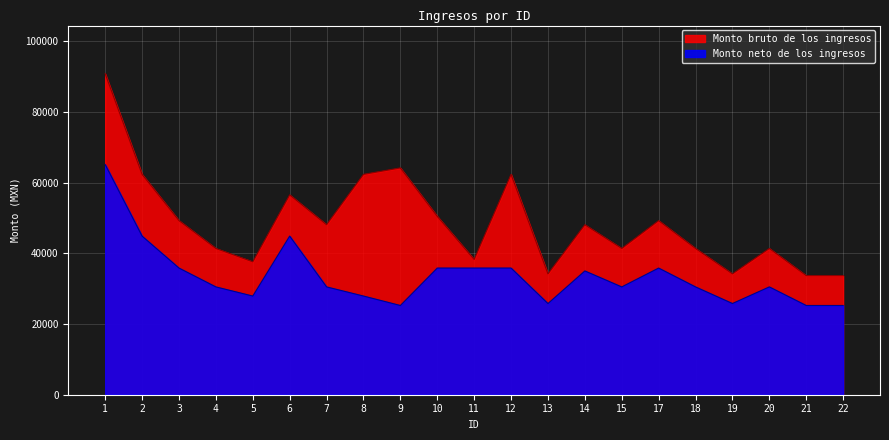

What is the difference between the highest and lowest values at 14?

13060.7